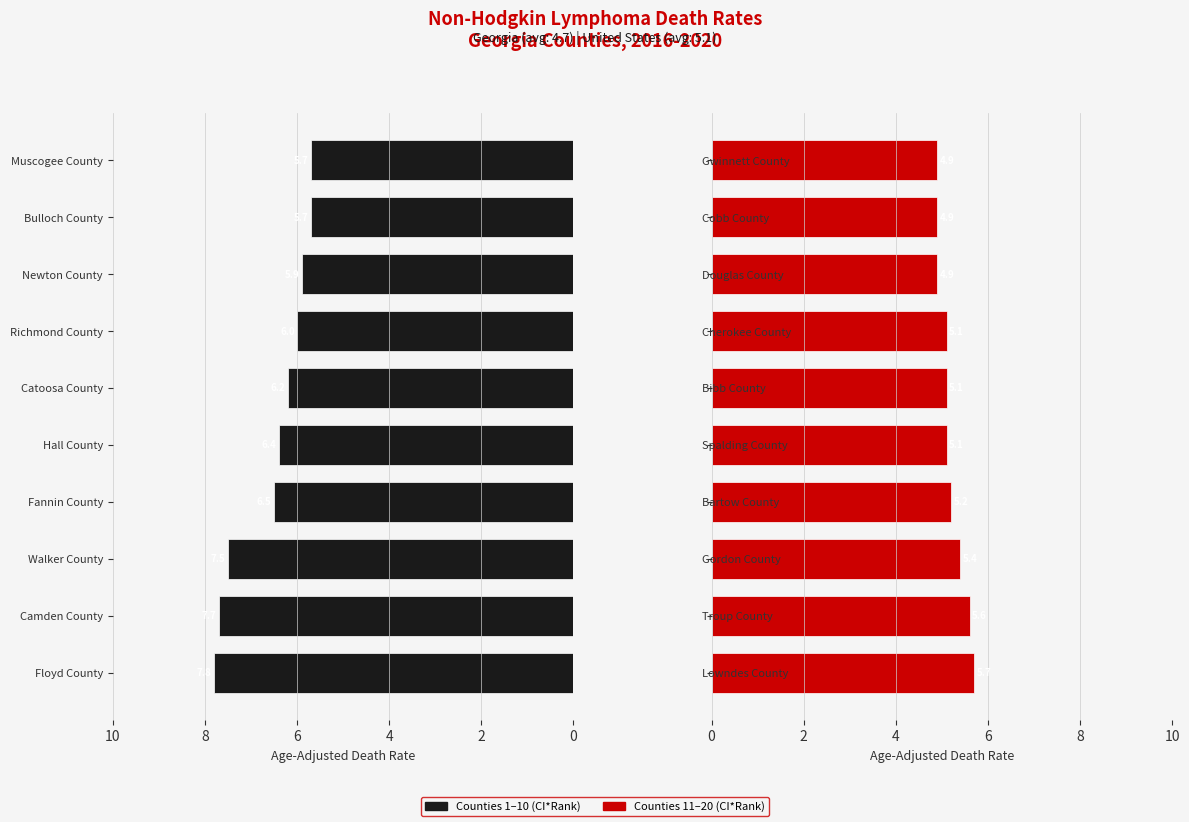

Between Catoosa County and Muscogee County, which is larger?

Catoosa County